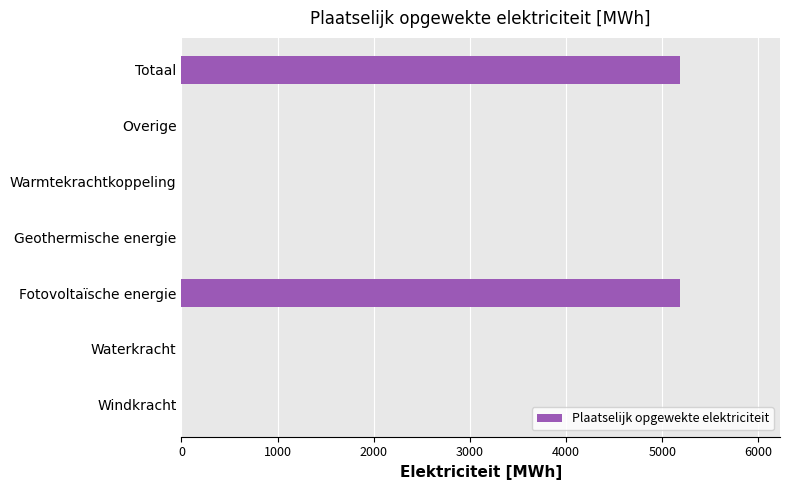

The value at Totaal is 9049.0. True or false?

False